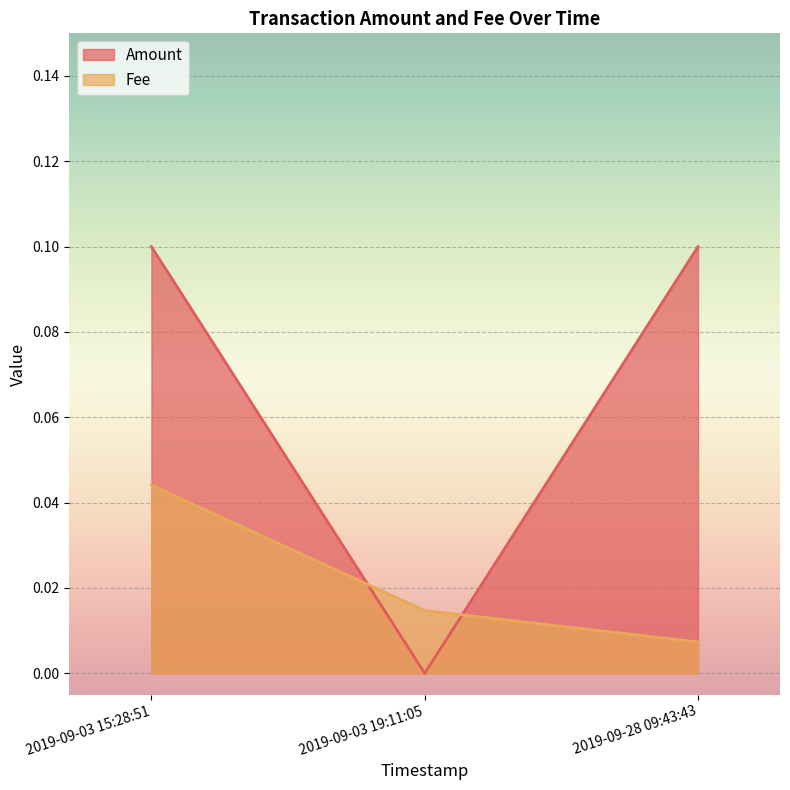

Is it true that Fee equals 0.0 at 2019-09-03 15:28:51?

True